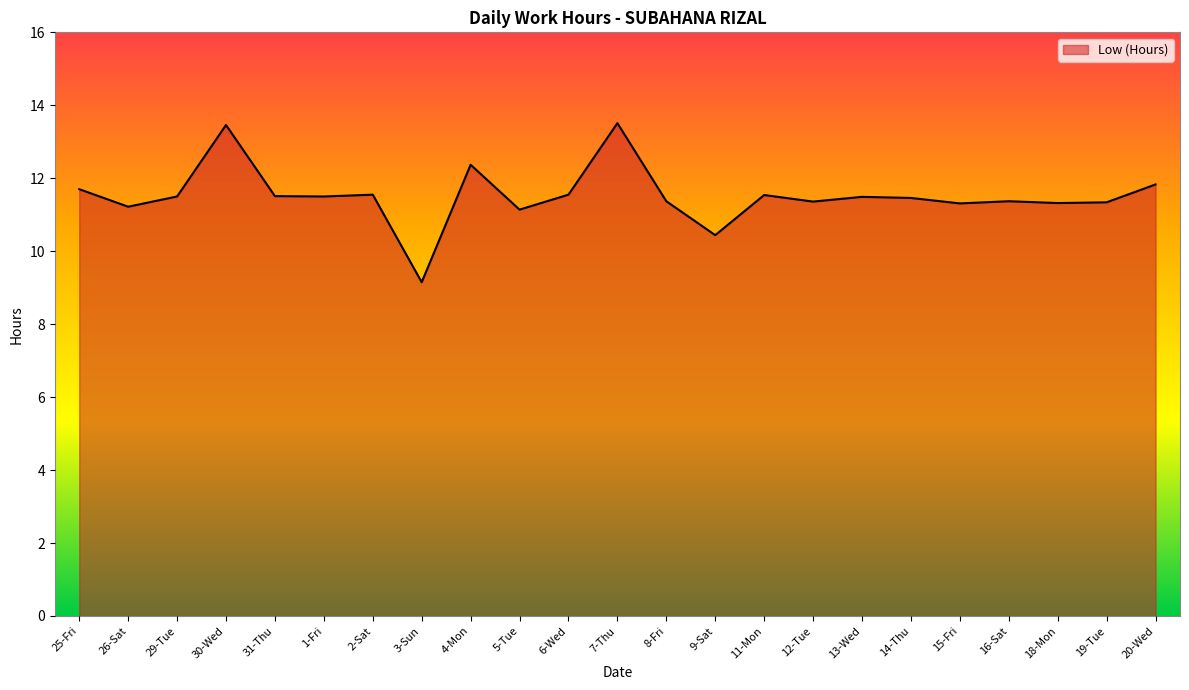

True or false: the data shows 11.4 at 8-Fri.

True